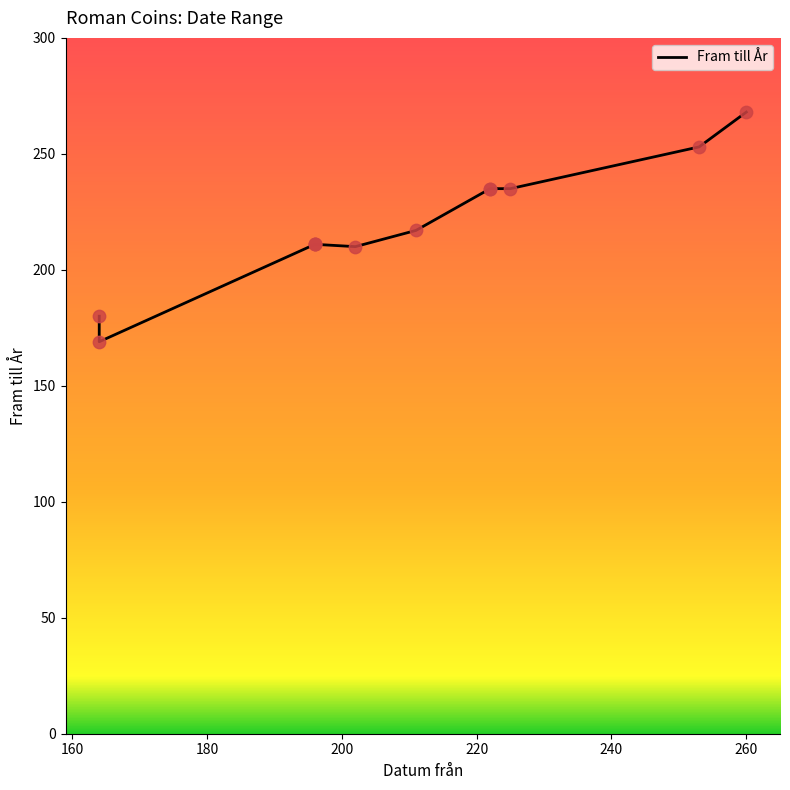

Between 222 and 253, which is larger?

253